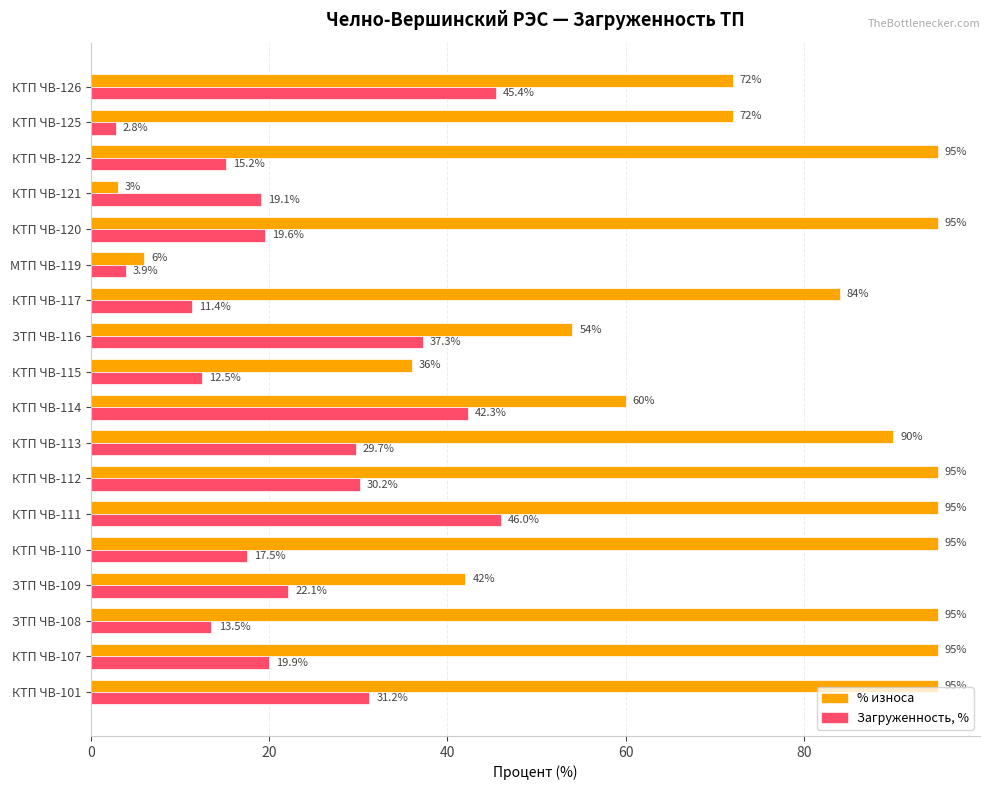

What is the average value of the % износа series?

71.1